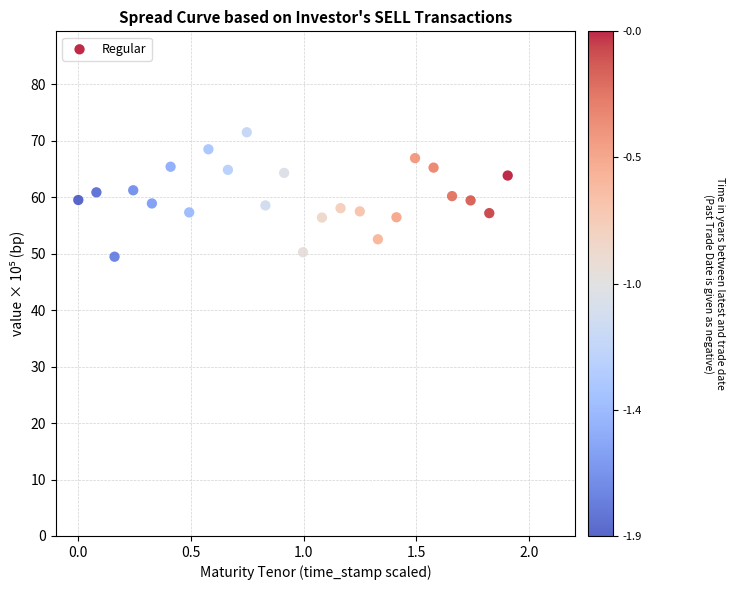

What is the range of X values (max minus min)?

1.9